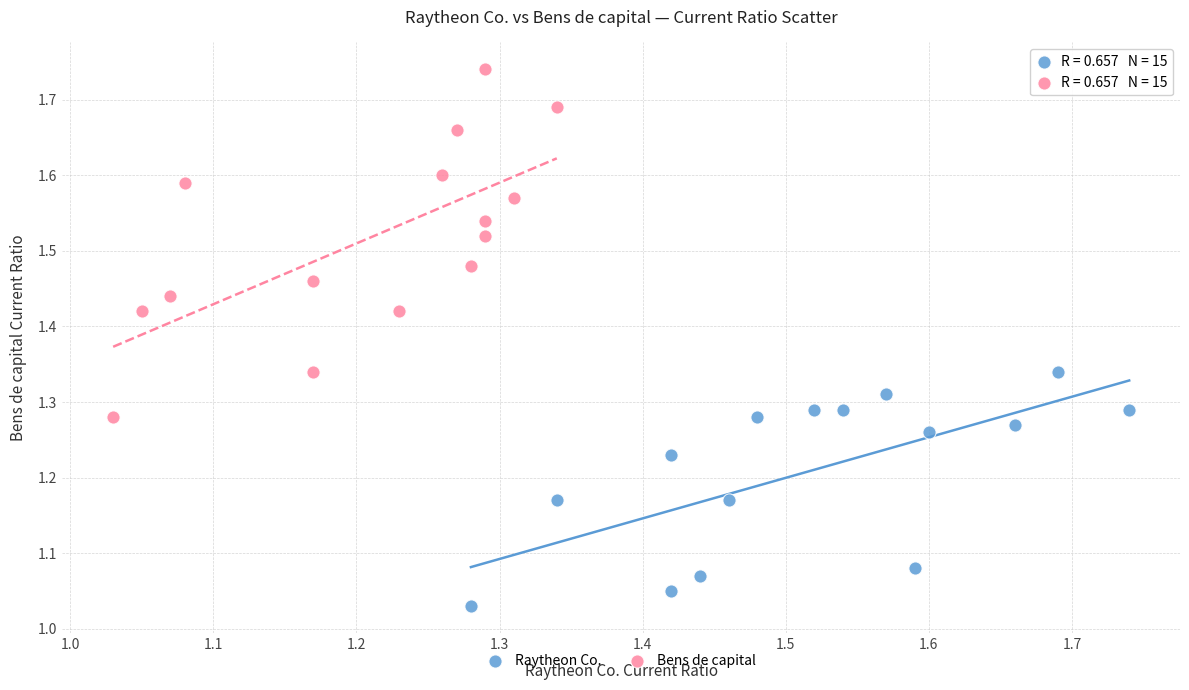

What are all the series names shown in the legend?

Raytheon Co., Bens de capital